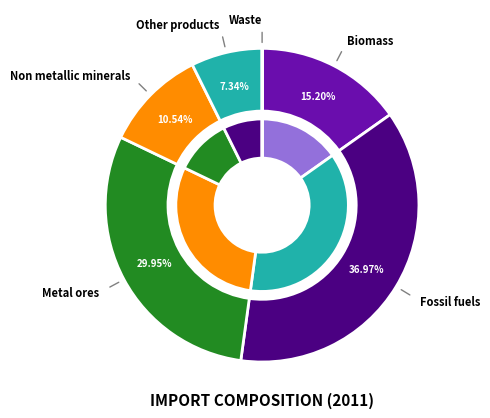

How much of the chart is everything except Other products?

92.7%